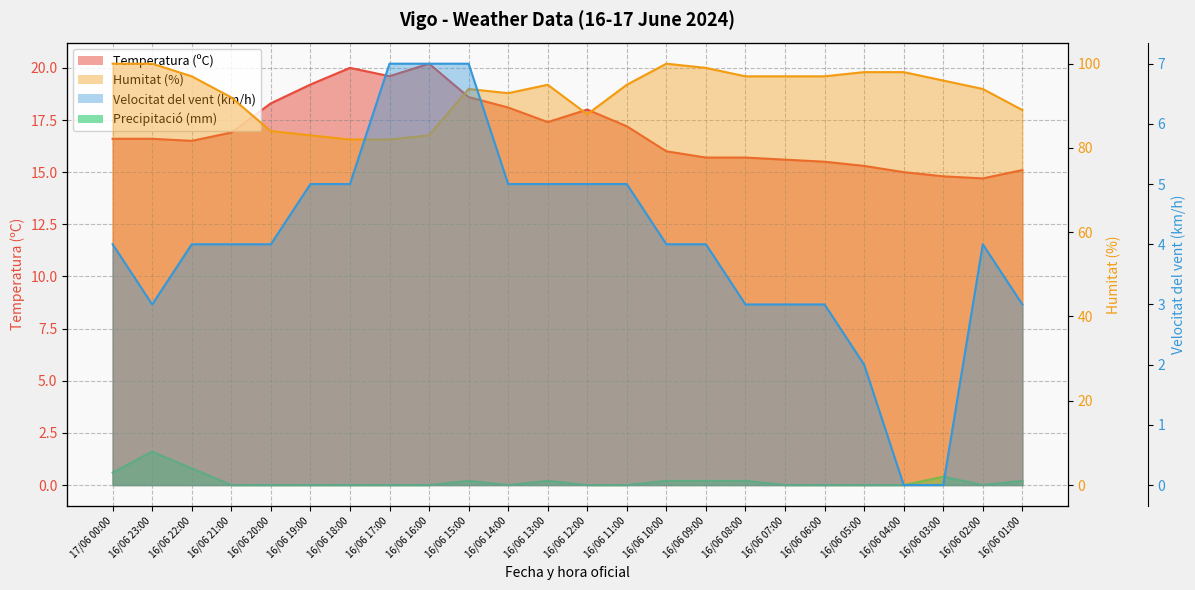

What position from the right is 16/06 05:00?

5